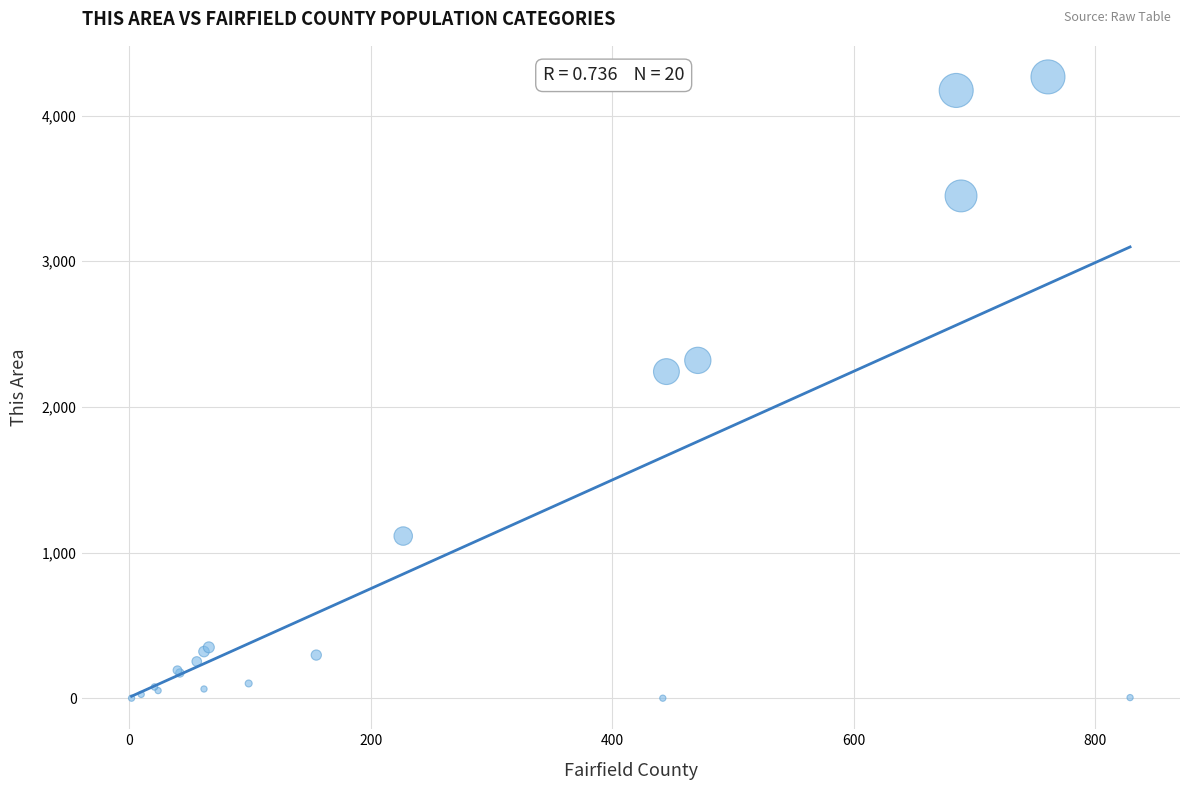

What Y value in the scatter plot is closest to 2132?

2242